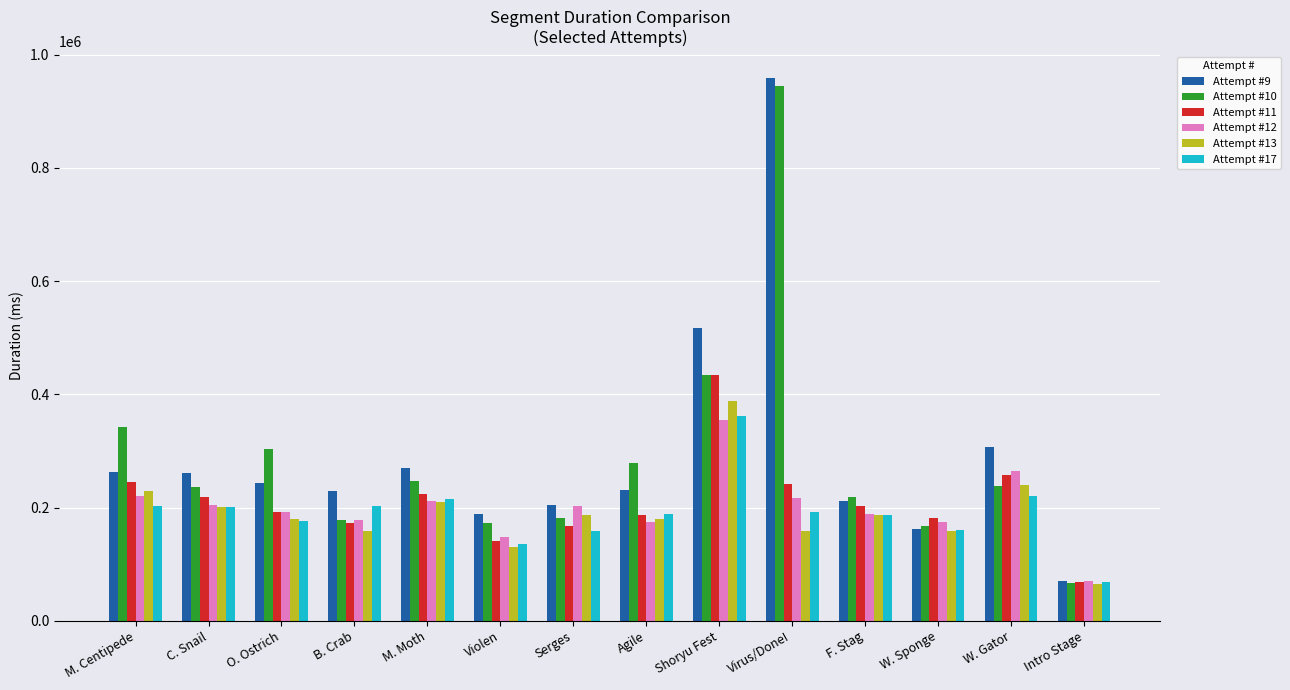

True or false: Attempt #10 has a value of 278997 at Agile.

True